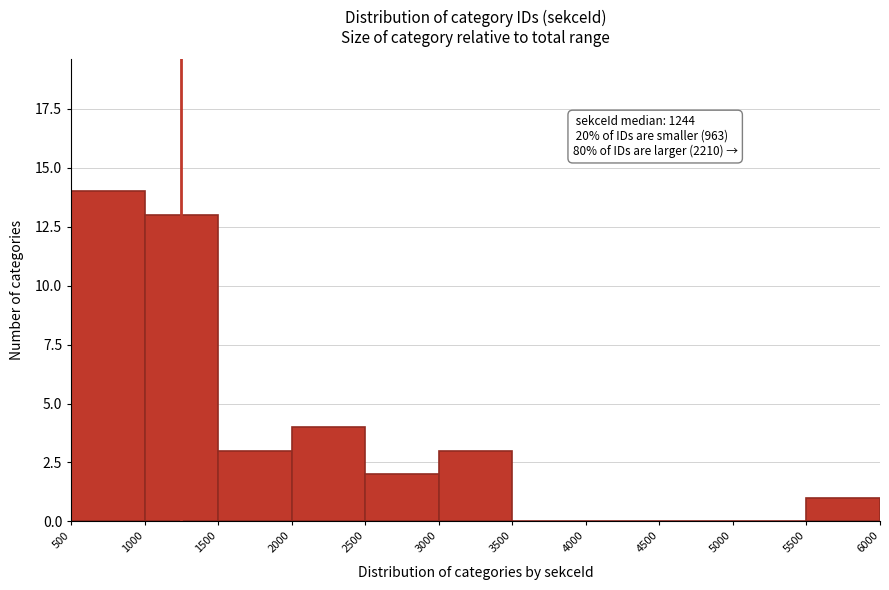

Over which range of the x-axis is the bar tallest?

500 to 1000